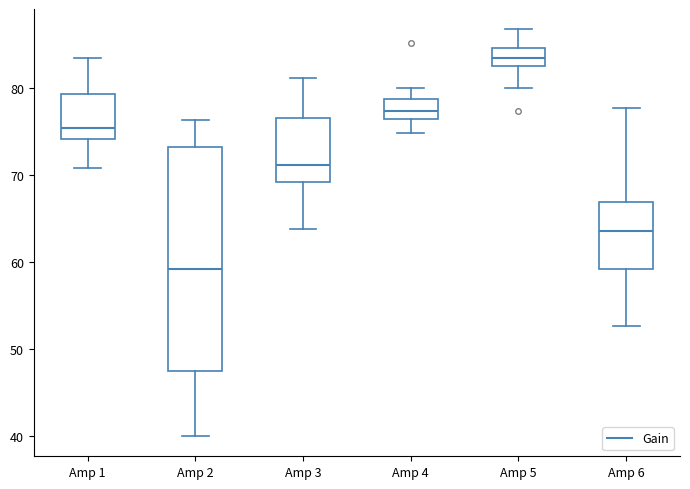

Reading left to right, read every box against the y-axis: the position of its median line, the range the box covers, and the ends of its whiskers. The values are not printed on the chart, so give them approximately, as read against the axis.

Amp 1: median 75, box 74 to 79, whiskers 71 to 84
Amp 2: median 59, box 48 to 73, whiskers 40 to 76
Amp 3: median 71, box 69 to 77, whiskers 64 to 81
Amp 4: median 77, box 76 to 79, whiskers 75 to 80
Amp 5: median 83 (inside the box), box 83 to 85, whiskers 80 to 87
Amp 6: median 64, box 59 to 67, whiskers 53 to 78